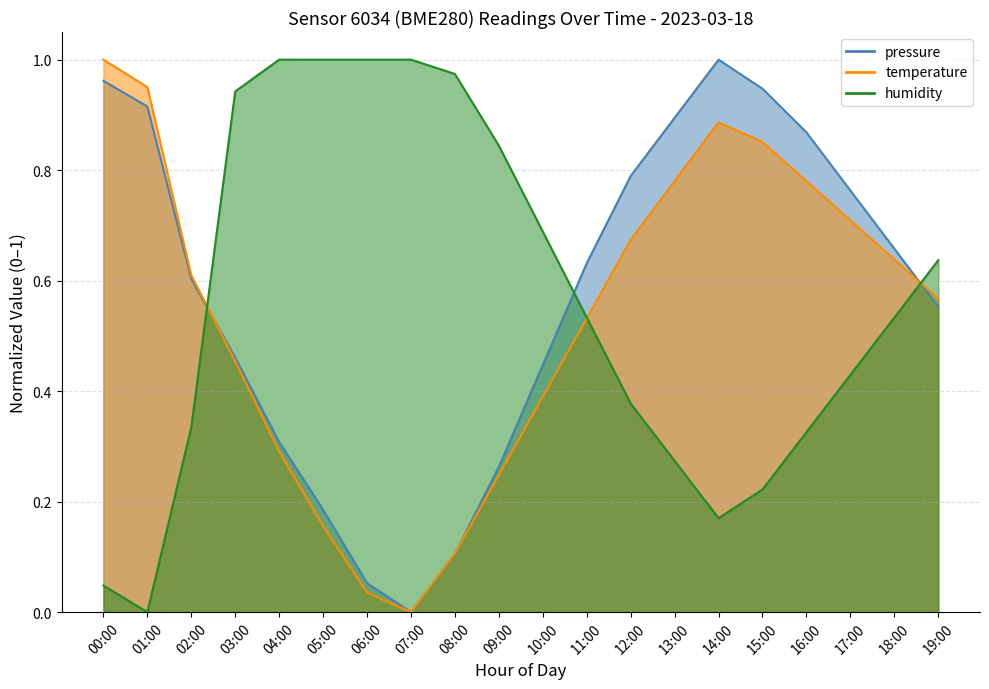

Where is the first local minimum for temperature?

07:00